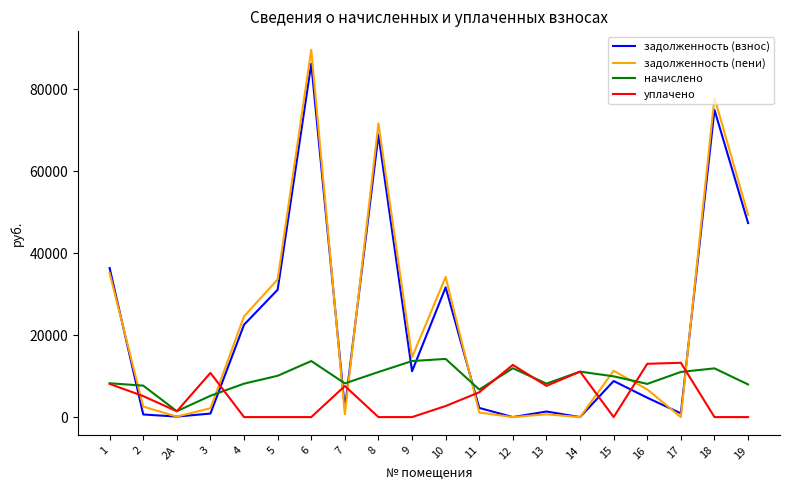

Does the chart display data point markers on the line(s)?

No